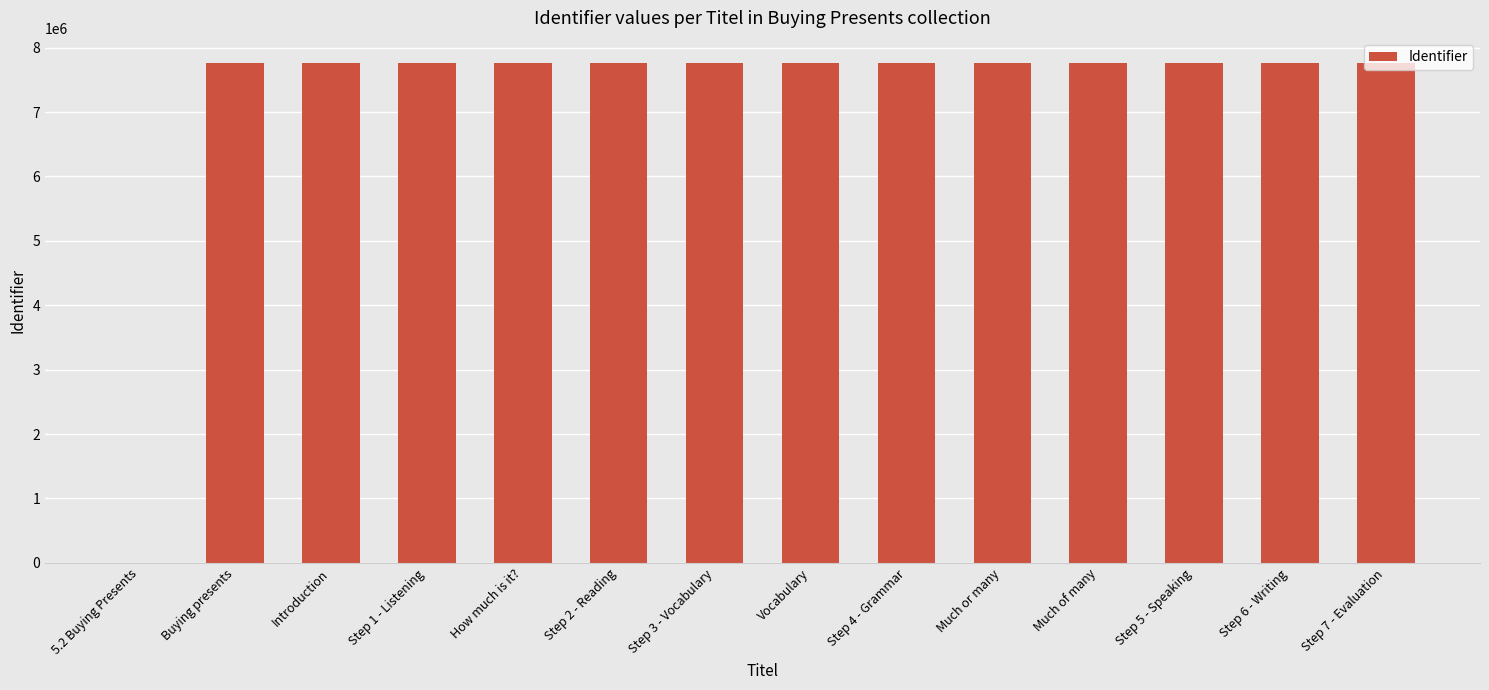

What is the change in value from Buying presents to Vocabulary?

+12